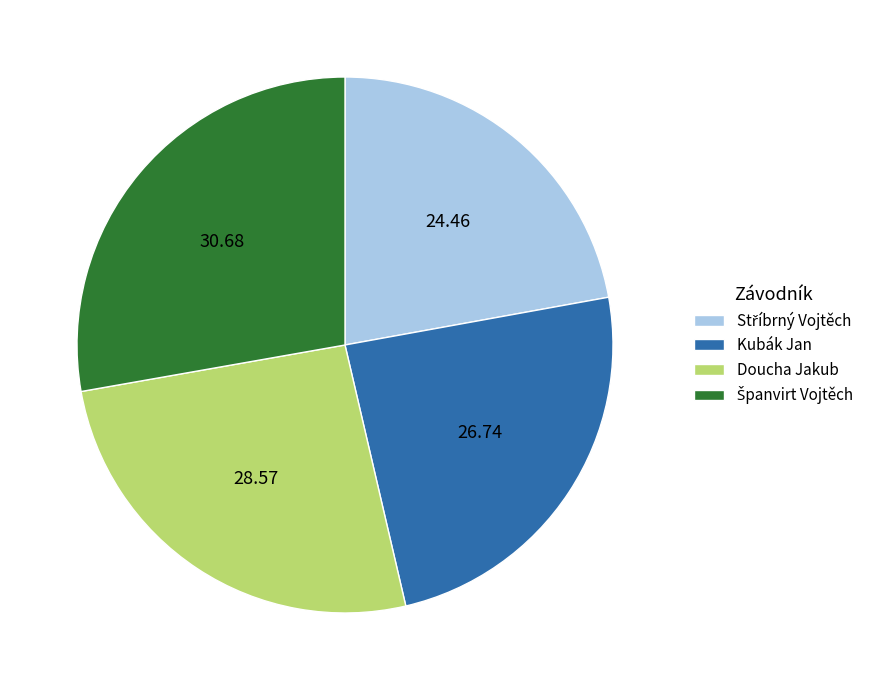

Does Kubák Jan represent more than half of the total?

No